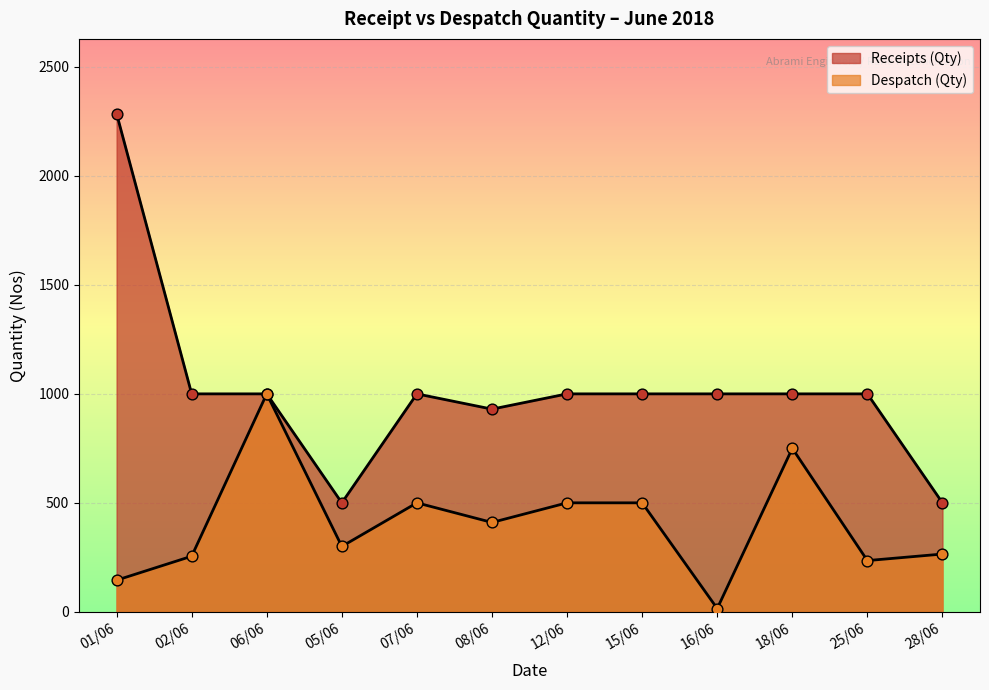

At which category is the sum across all series the highest?

01/06